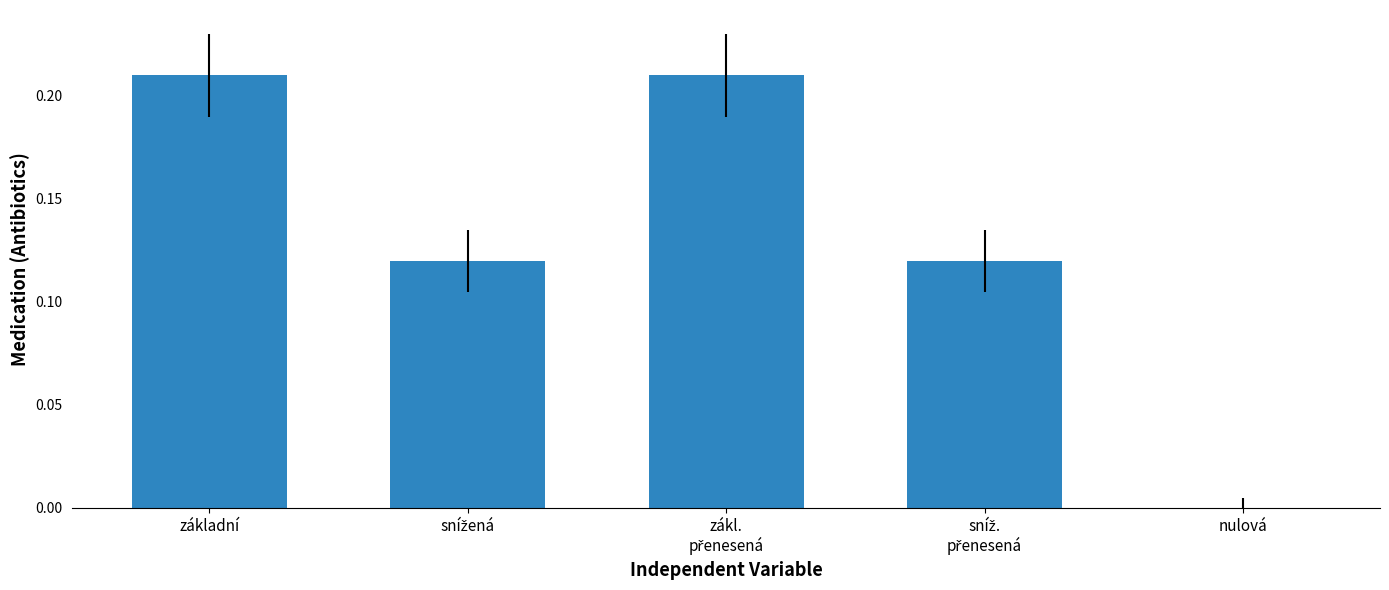

True or false: the data shows 0.0 at nulová.

True